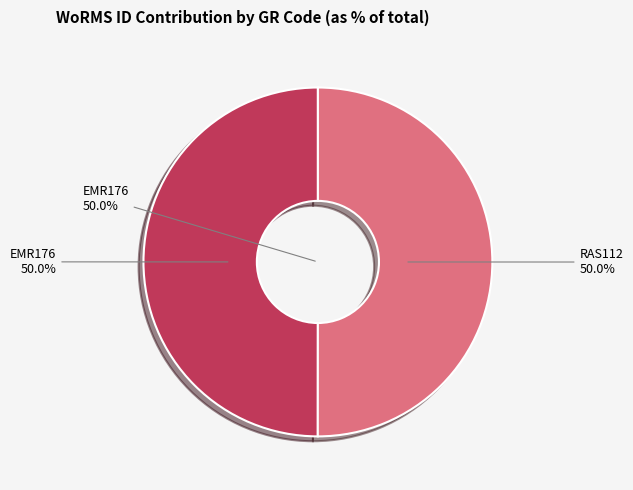

Between EMR176 and RAS112, which is larger?

RAS112